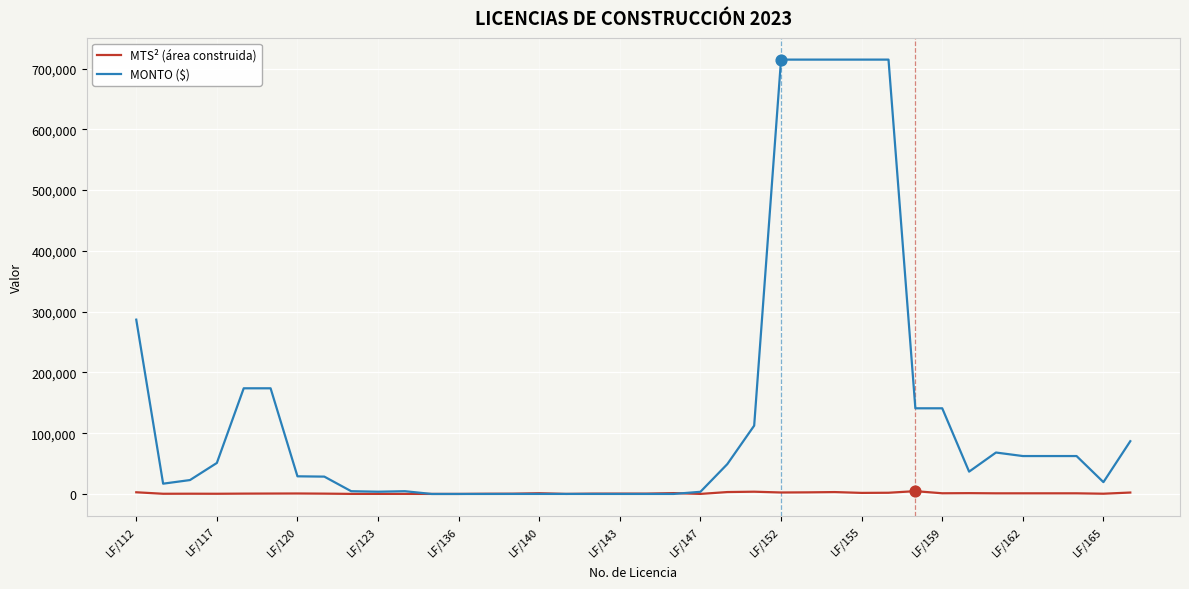

Which series has the largest total across all categories?

MONTO ($)